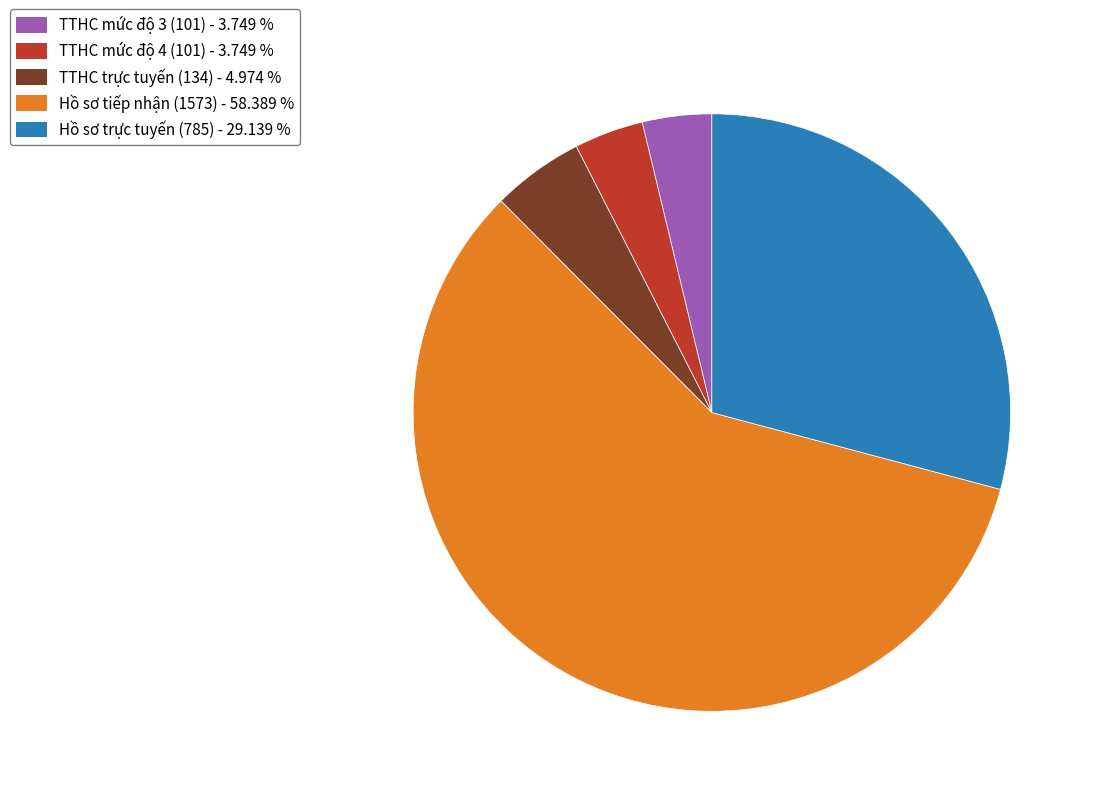

Which has a higher value, TTHC trực tuyến (134) or TTHC mức độ 3 (101)?

TTHC trực tuyến (134)